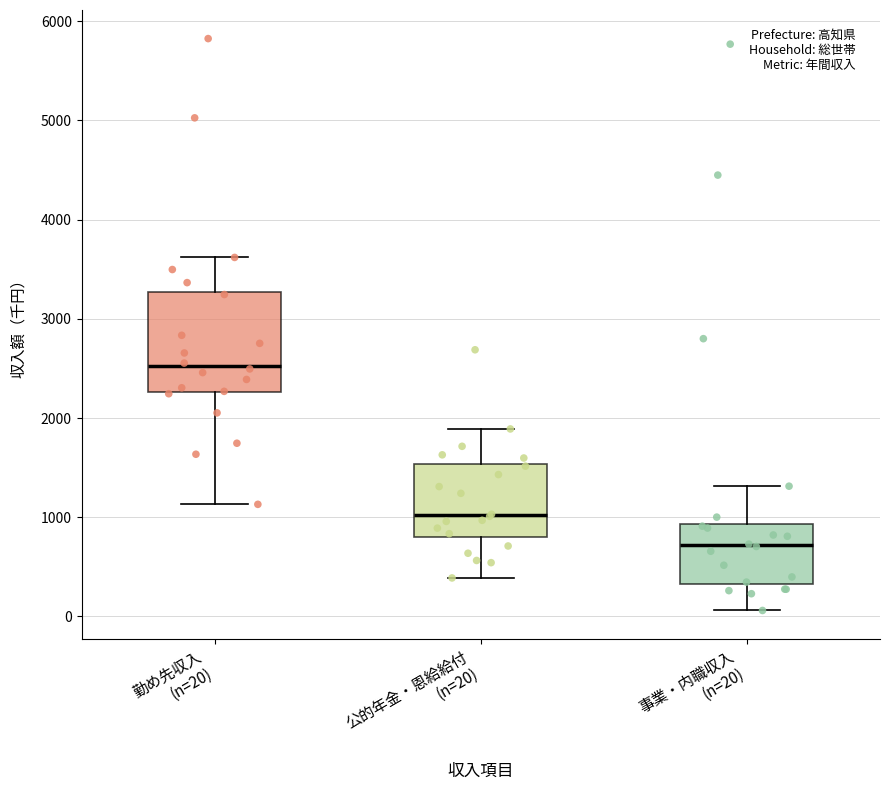

Comparing the boxes themselves (not the whiskers), which one is the tallest?

勤め先収入 (n=20)